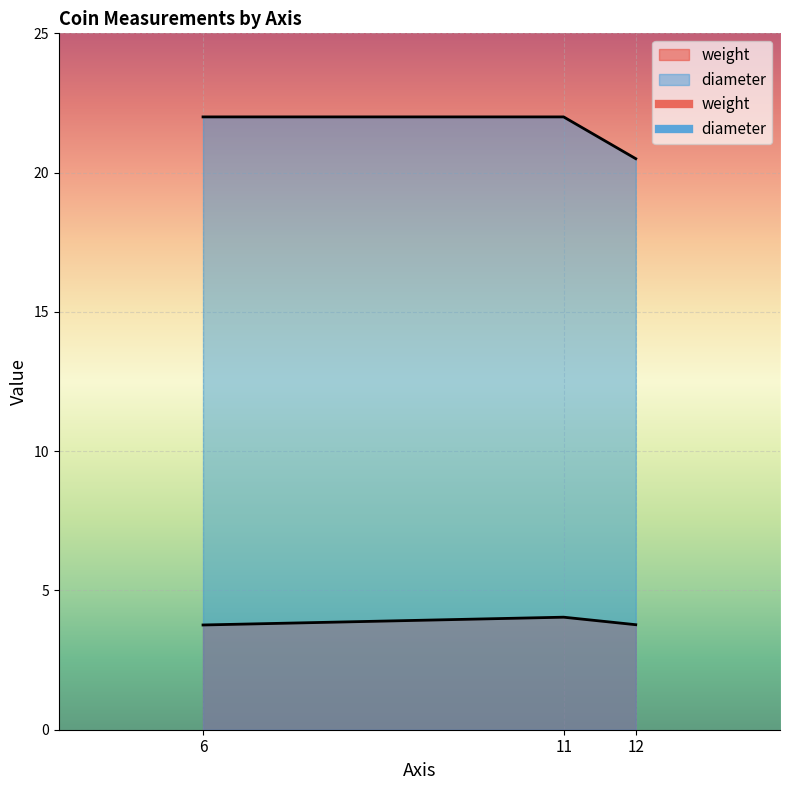

Does the chart display data point markers on the line(s)?

No